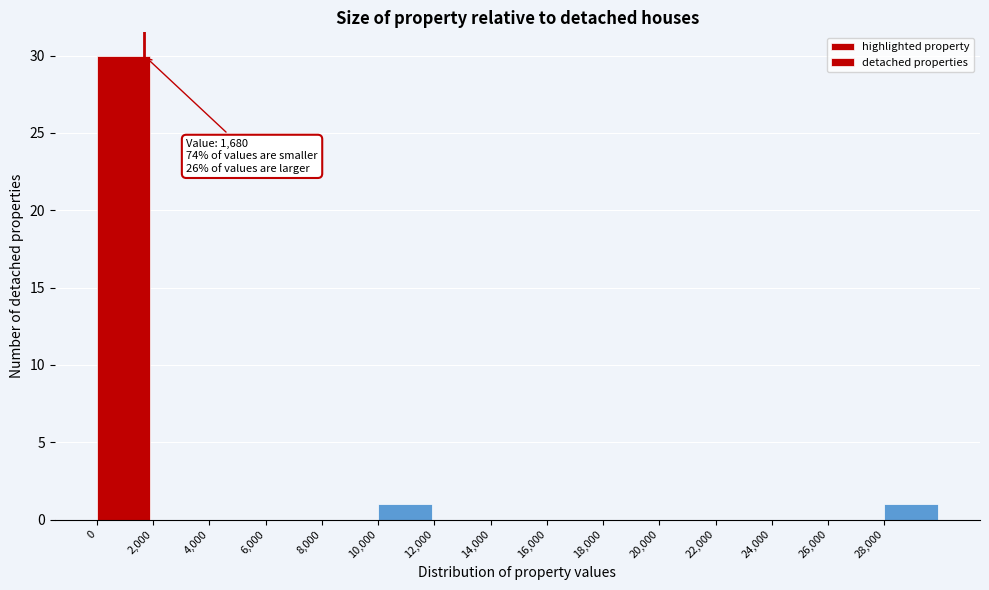

Which range on the x-axis has the tallest bar?

0 to 2000